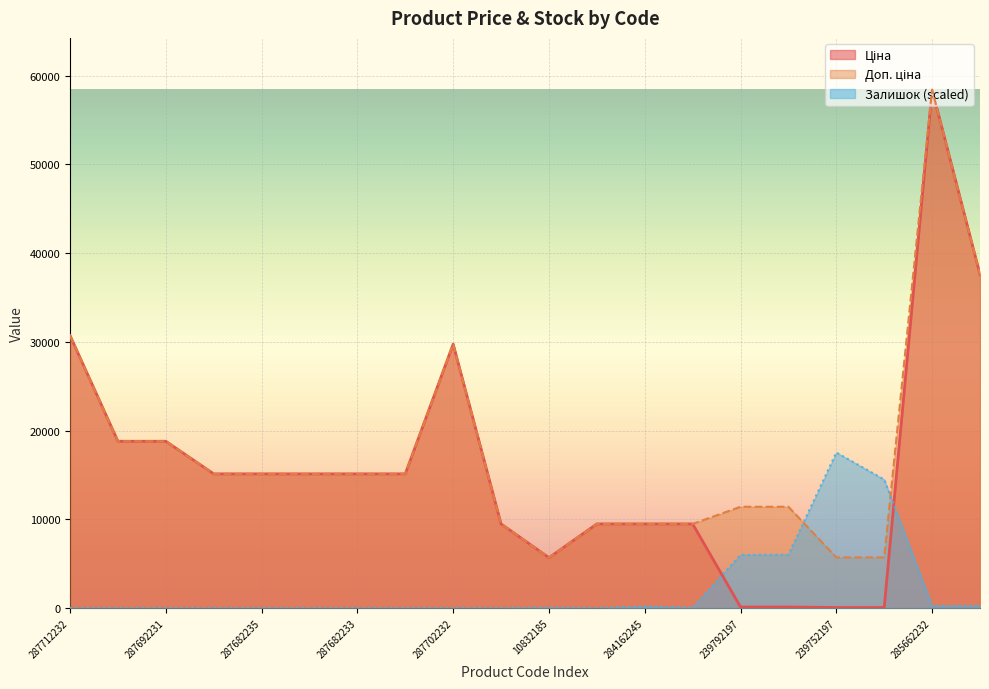

Where is the first local maximum for Залишок?

10832185